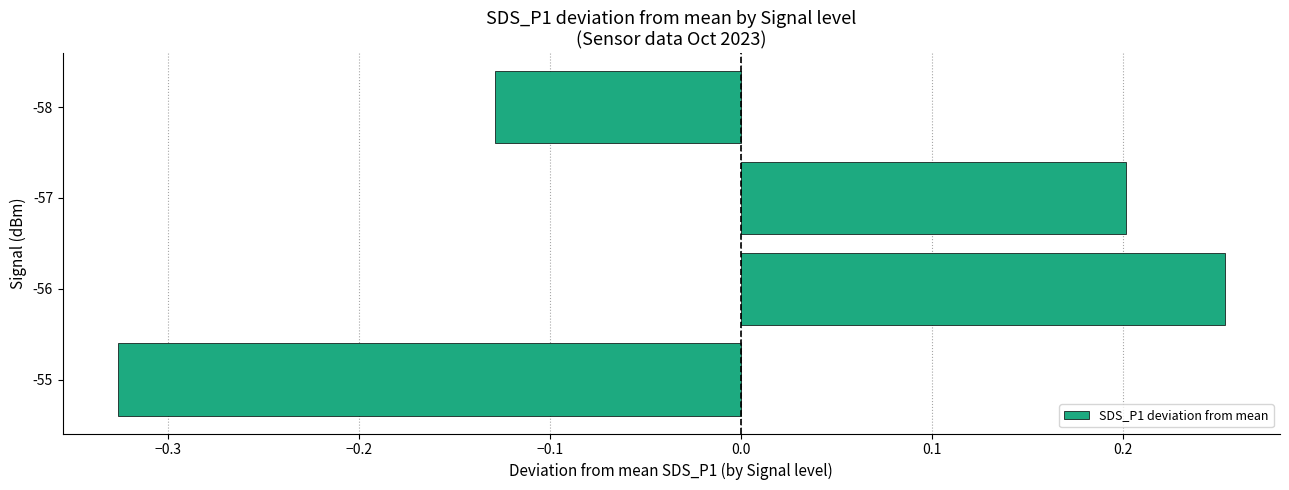

The value at -57 is 0.2. True or false?

True